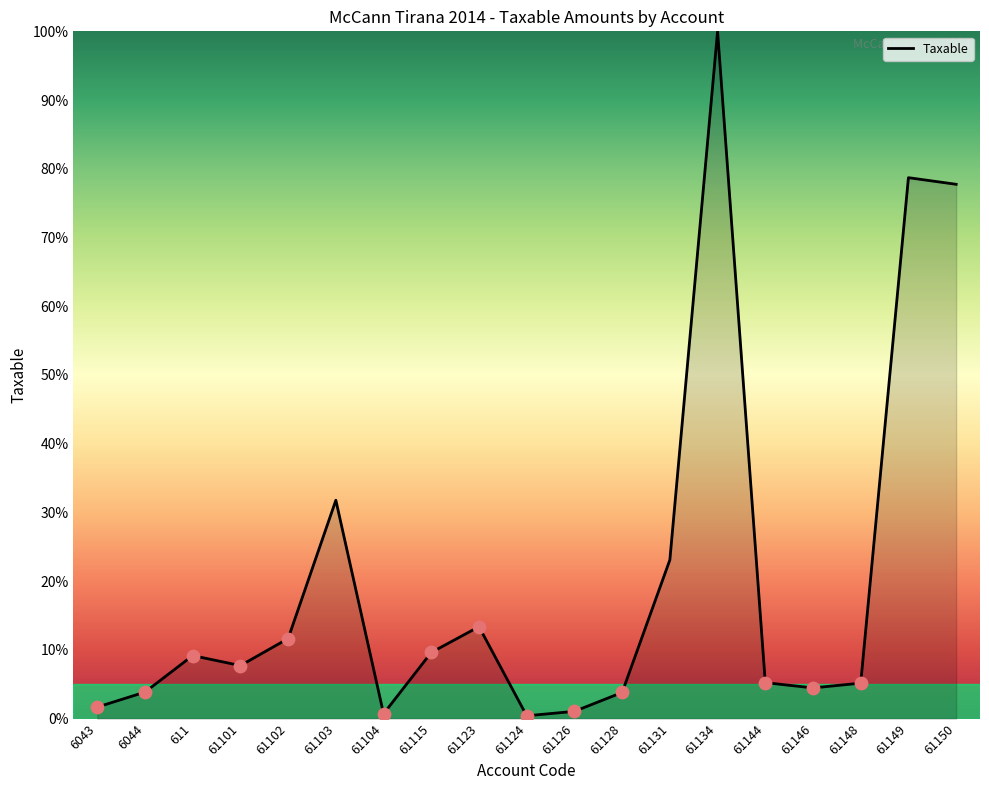

What is the ratio of the value at 61123 to the value at 61126?

12.6